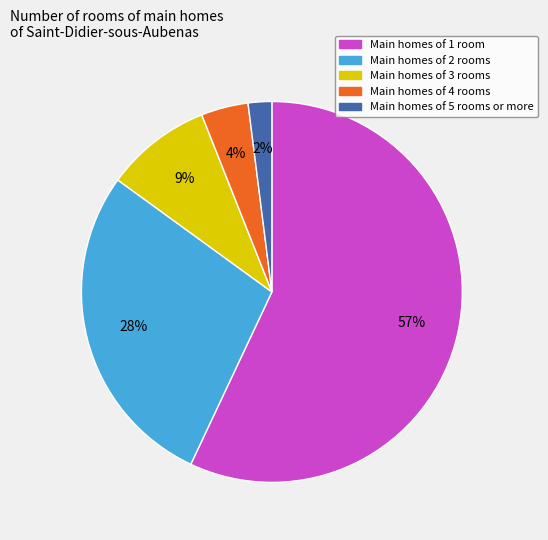

Is there any slice that represents more than half of the pie?

Yes